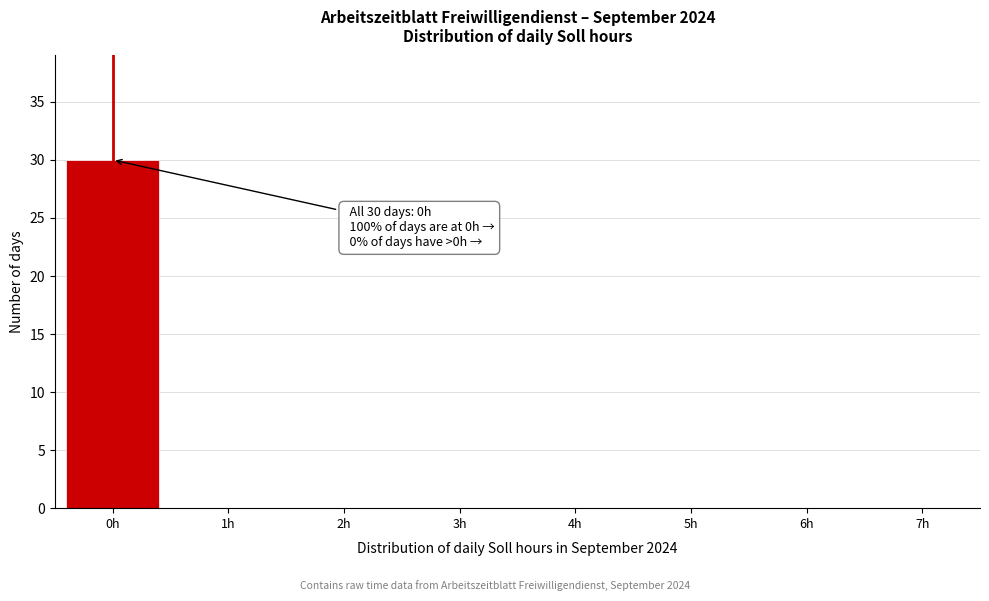

Reading left to right, list all the values displayed in this chart.

0h=30	1h=0	2h=0	3h=0	4h=0	5h=0	6h=0	7h=0